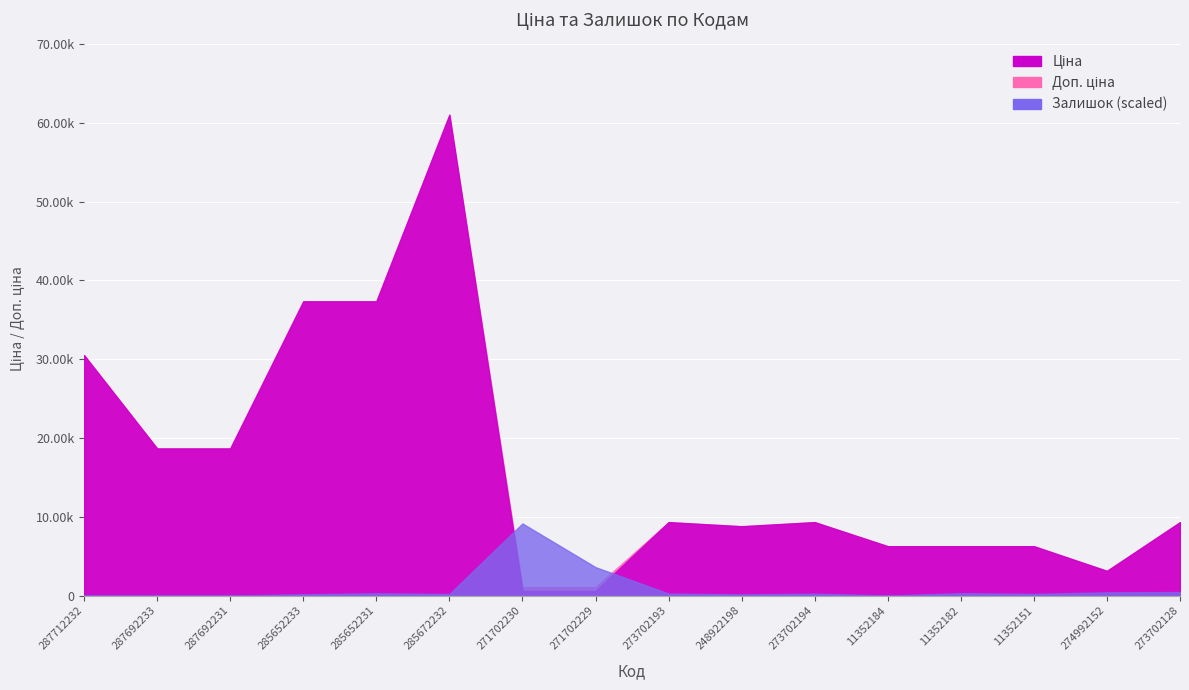

How many values in Залишок are above zero?

12